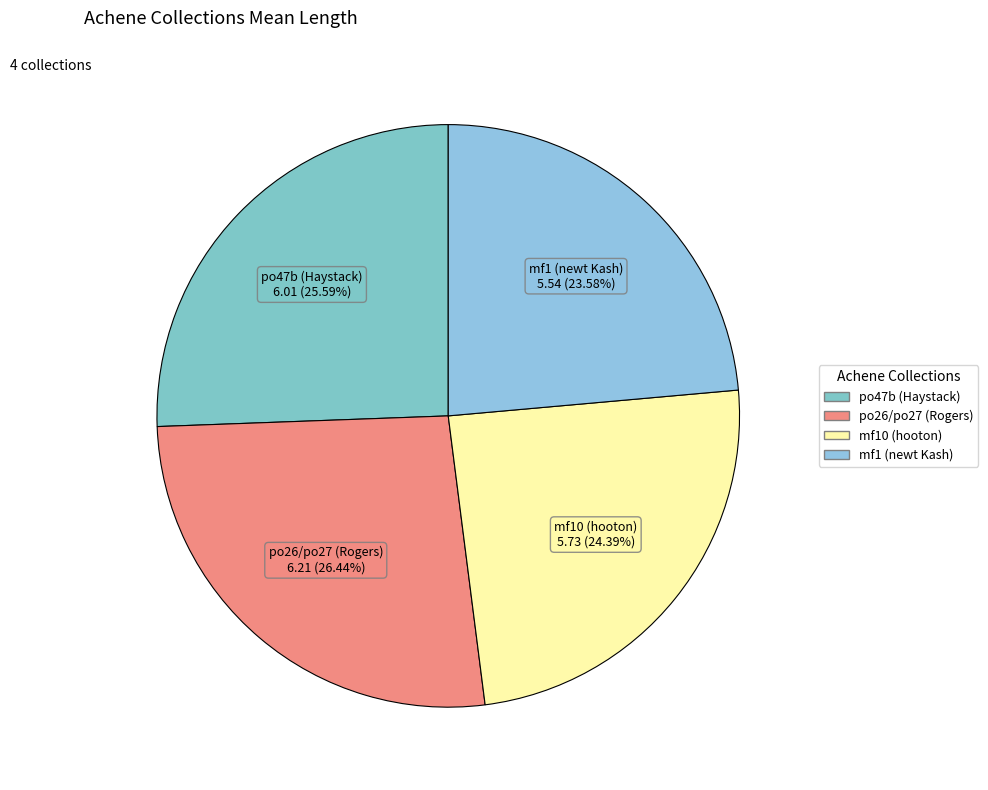

What percentage is the mf10 (hooton) slice, to the nearest percent?

24%